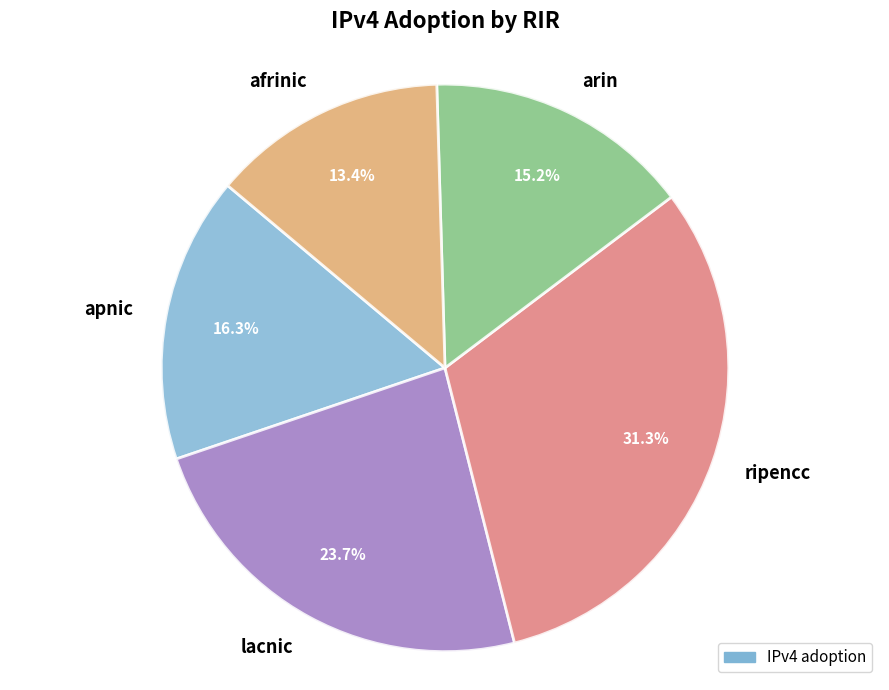

What percentage is the apnic slice, to the nearest percent?

16%